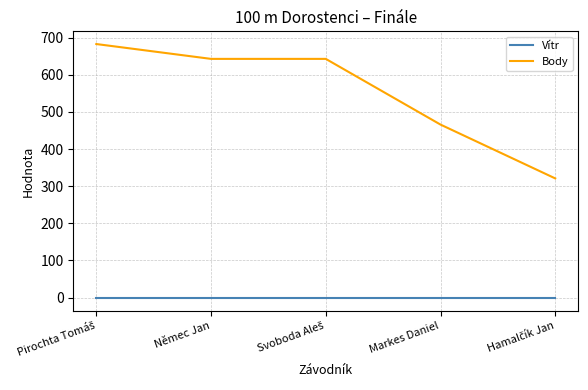

List the series in order of their overall mean, highest first.

Body, Vítr